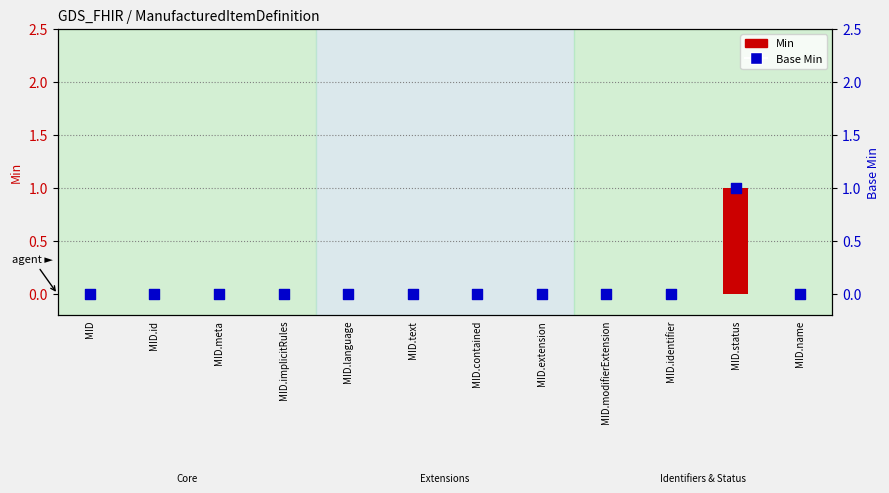

What are all the series names shown in the legend?

Min, Base Min